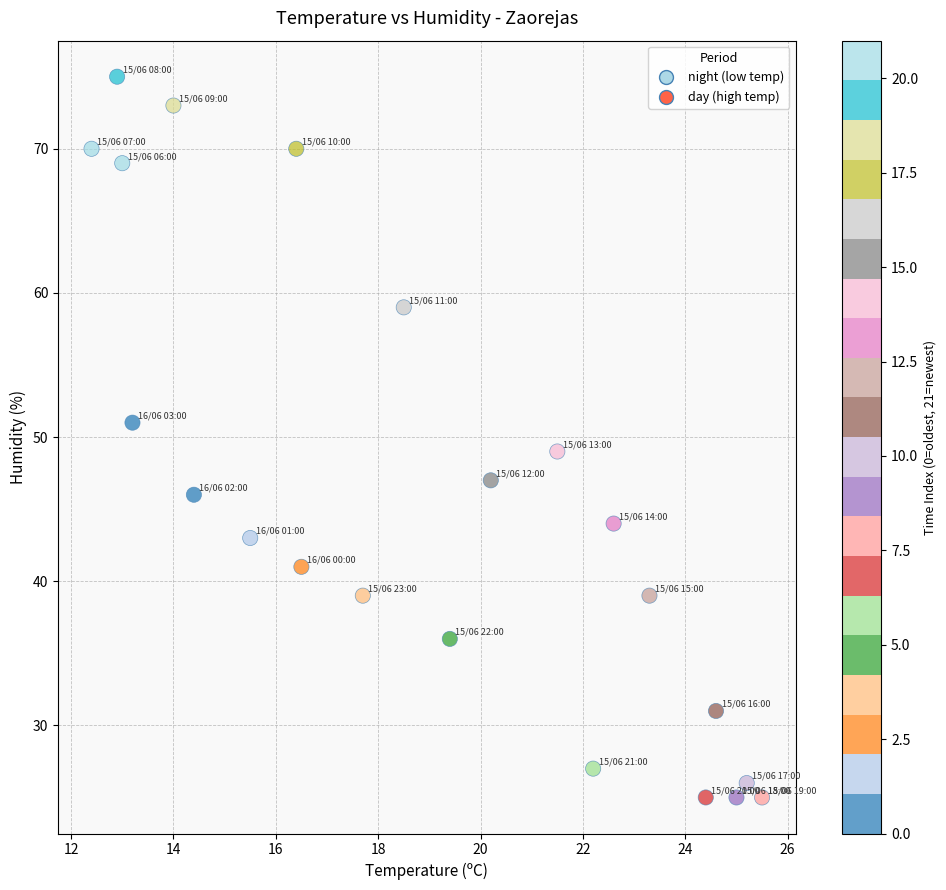

What is the range of Y values (max minus min)?

50